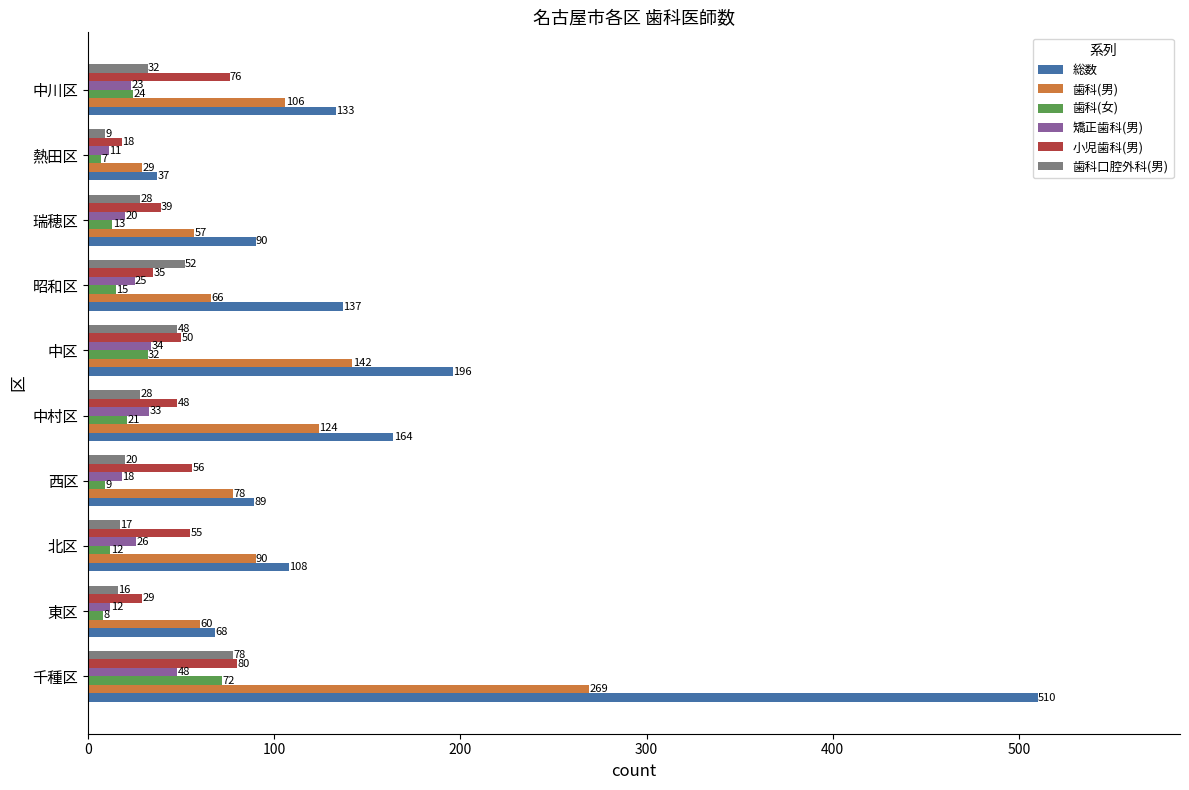

How many series are shown in this chart?

6